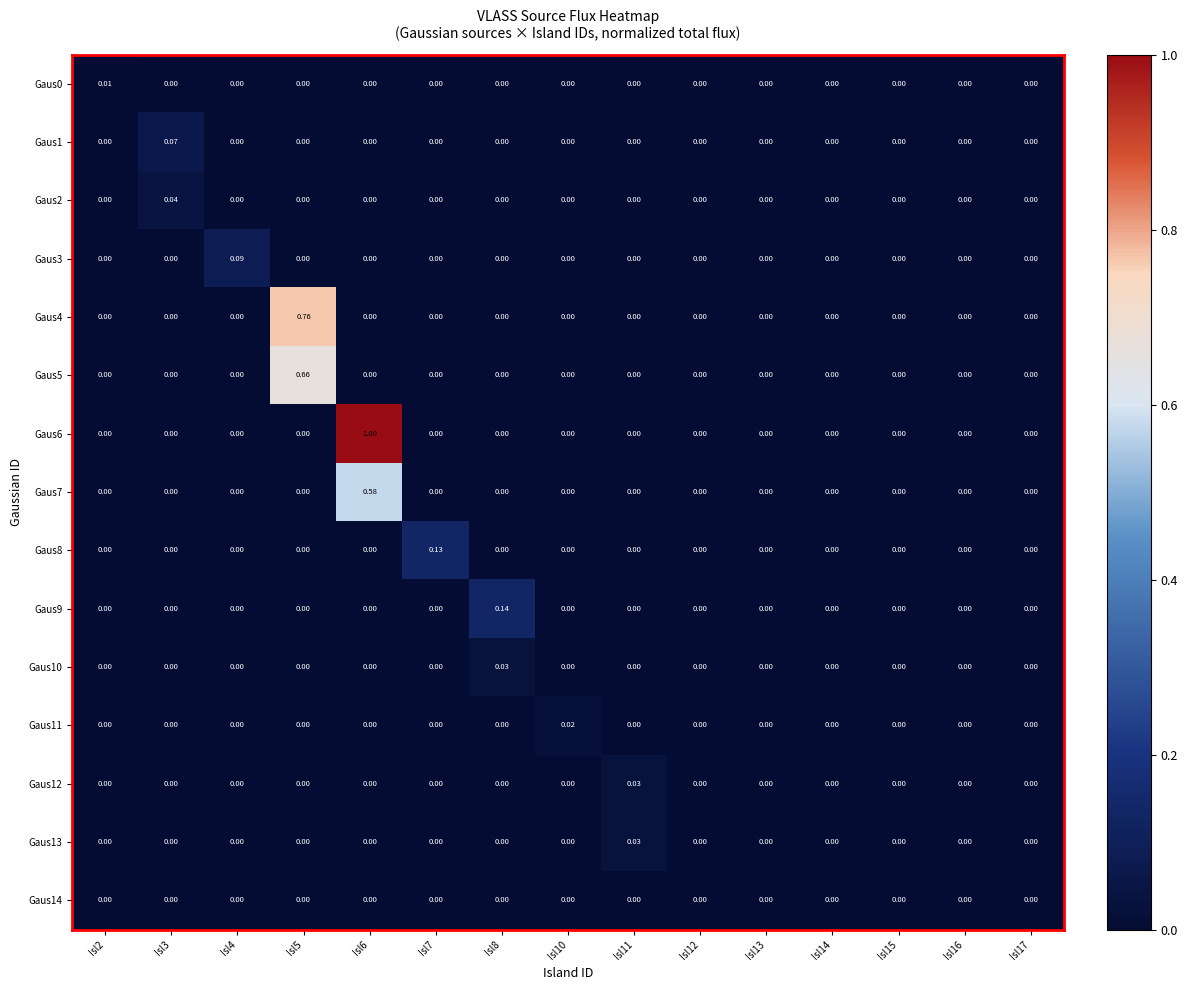

At how many categories does at least one series exceed 0?

9